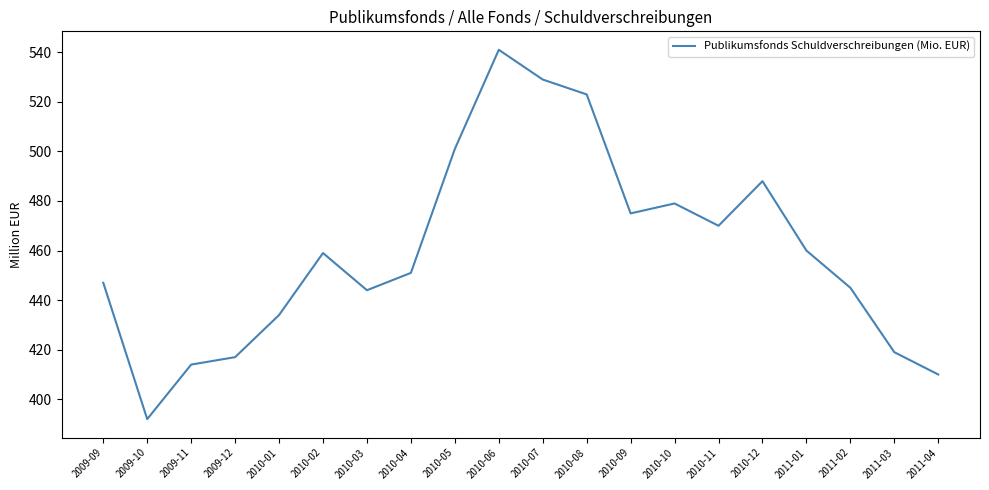

True or false: the data shows 677 at 2010-11.

False